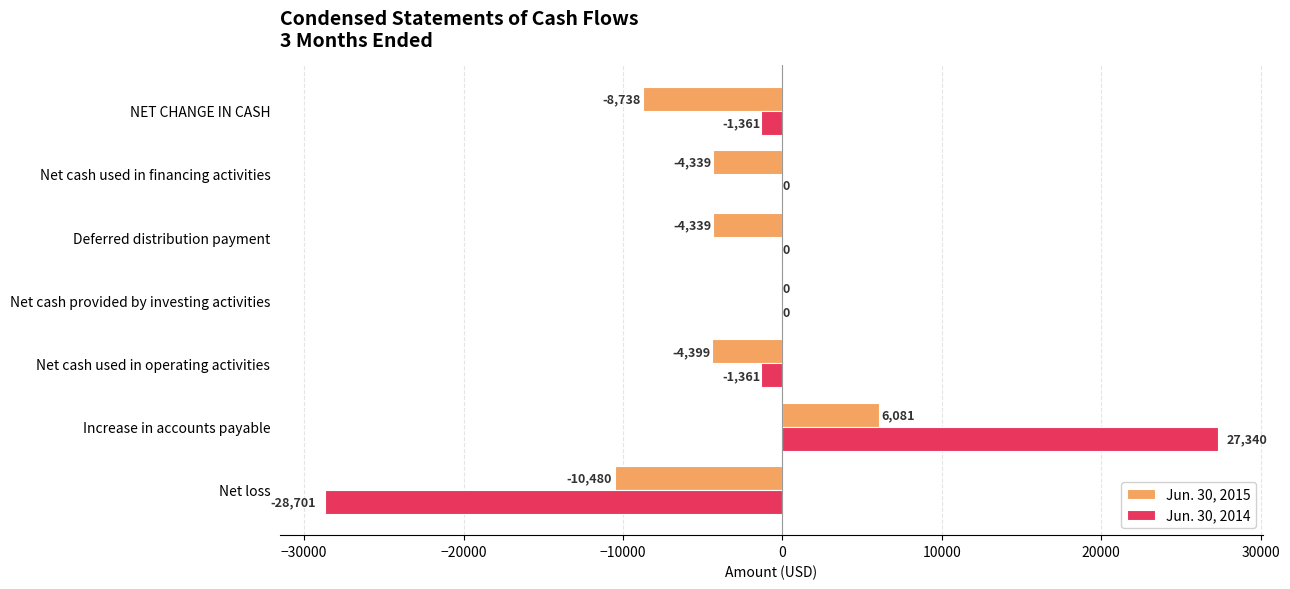

How many categories are shown in the chart?

7